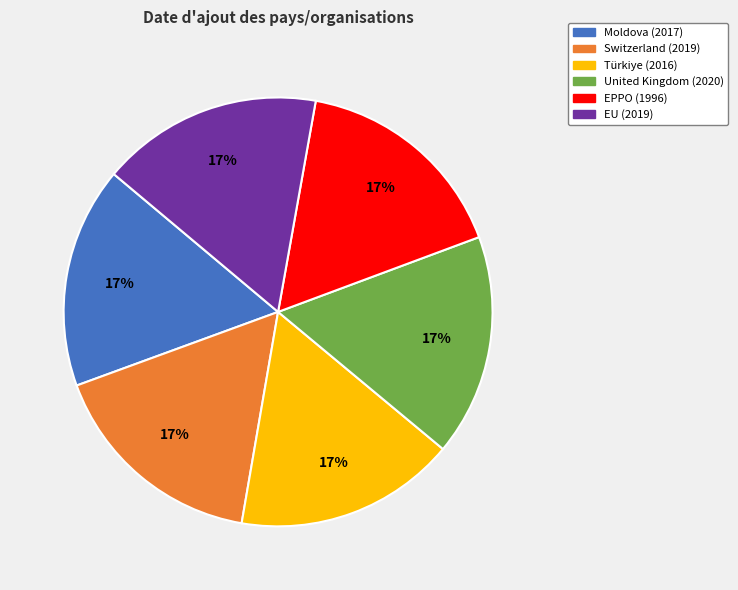

True or false: Moldova accounts for 17% of the total.

True